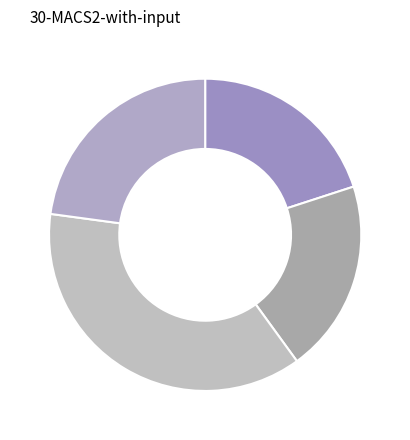

How many slices are in this pie chart?

4